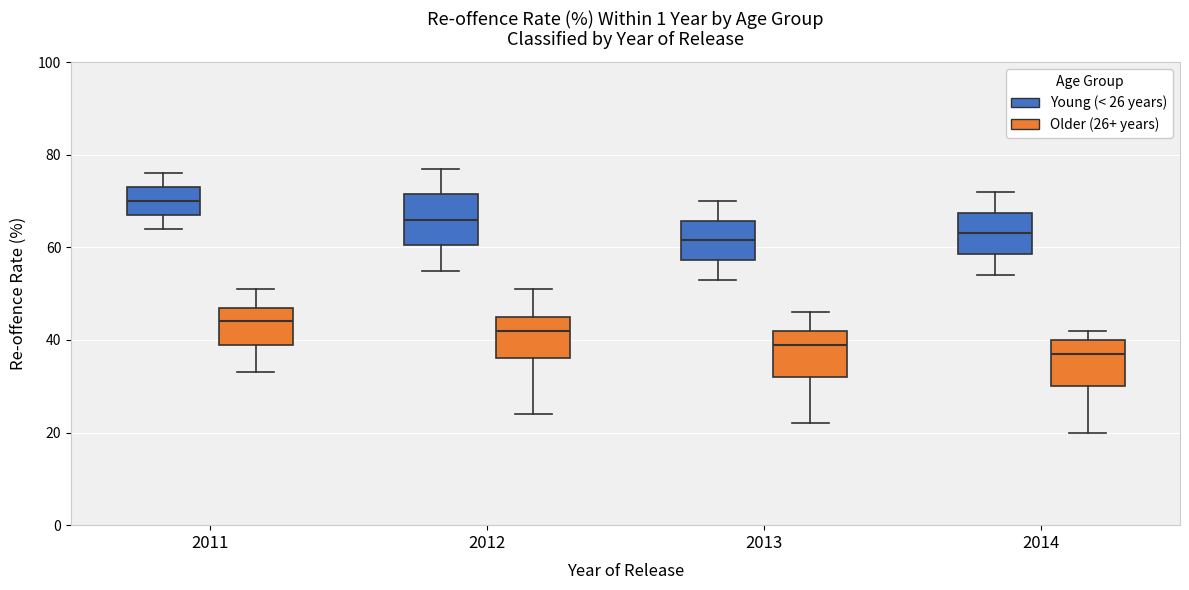

Reading left to right, read every box against the y-axis: the position of its median line, the range the box covers, and the ends of its whiskers. The values are not printed on the chart, so give them approximately, as read against the axis.

2011 (Young (< 26 years)): median 70, box 68 to 74, whiskers 64 to 76
2011 (Older (26+ years)): median 44, box 40 to 48, whiskers 34 to 52
2012 (Young (< 26 years)): median 66, box 60 to 72, whiskers 56 to 78
2012 (Older (26+ years)): median 42, box 36 to 46, whiskers 24 to 52
2013 (Young (< 26 years)): median 62, box 58 to 66, whiskers 54 to 70
2013 (Older (26+ years)): median 40, box 32 to 42, whiskers 22 to 46
2014 (Young (< 26 years)): median 64, box 58 to 68, whiskers 54 to 72
2014 (Older (26+ years)): median 38, box 30 to 40, whiskers 20 to 42